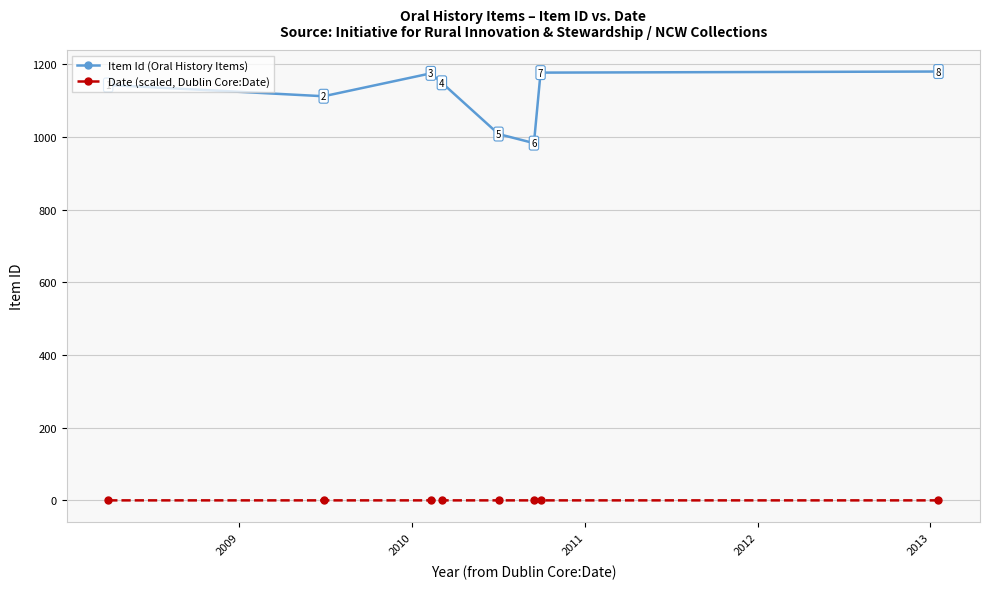

Which series has the widest spread of values?

Item Id (Oral History Items)